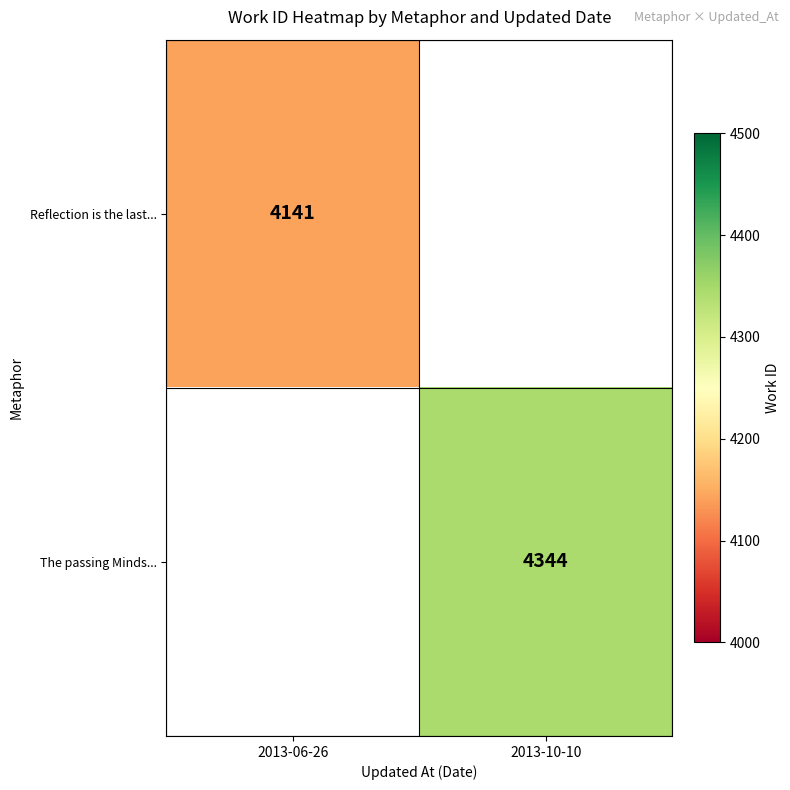

Is the value of The passing Minds... at 2013-10-10 greater than the value of Reflection is the last... at 2013-06-26?

Yes